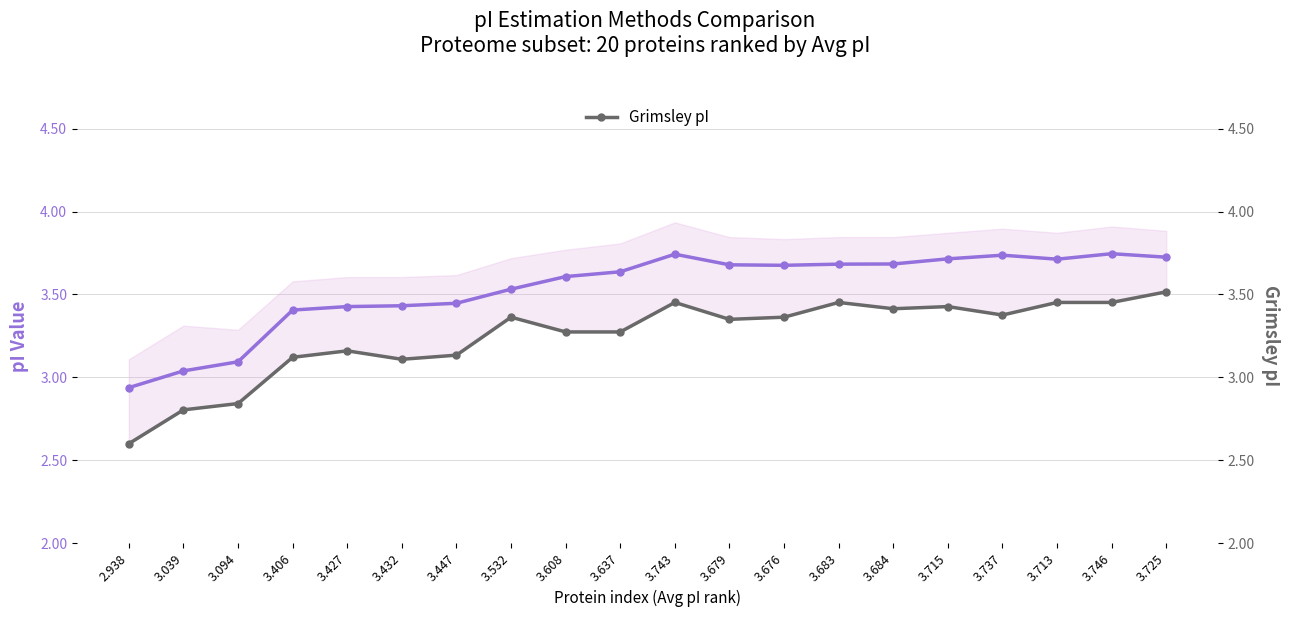

How many categories are shown in the chart?

20